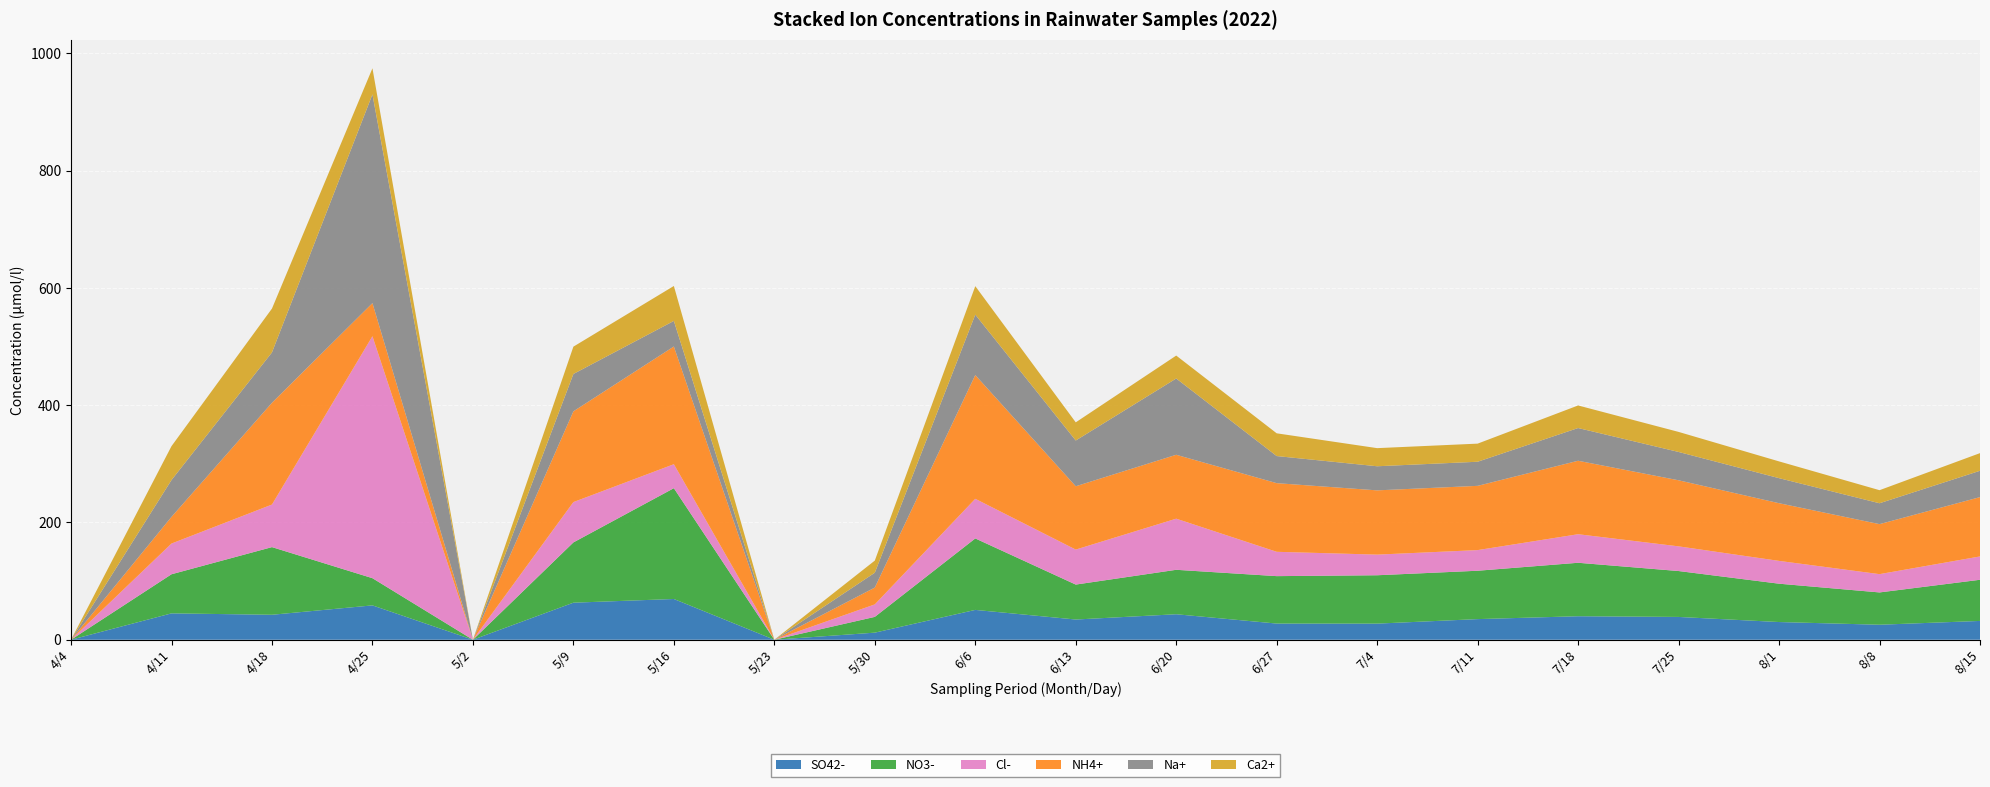

Reading left to right, transcribe all the data shown in this chart.

SO42-: 4/4=0.0	4/11=45.0	4/18=42.6	4/25=58.6	5/2=0.0	5/9=63.2	5/16=69.5	5/23=0.0	5/30=12.1	6/6=50.9	6/13=34.5	6/20=43.5	6/27=27.6	7/4=27.5	7/11=35.2	7/18=40.1	7/25=38.9	8/1=30.2	8/8=25.6	8/15=32.1
NO3-: 4/4=0.0	4/11=66.7	4/18=115.4	4/25=46.4	5/2=0.0	5/9=102.8	5/16=189.0	5/23=0.0	5/30=26.9	6/6=121.9	6/13=59.6	6/20=75.8	6/27=80.9	7/4=82.5	7/11=82.5	7/18=91.2	7/25=78.3	8/1=65.4	8/8=55.1	8/15=70.2
Cl-: 4/4=0.0	4/11=52.4	4/18=72.6	4/25=412.7	5/2=0.0	5/9=68.8	5/16=40.9	5/23=0.0	5/30=21.3	6/6=67.6	6/13=59.7	6/20=87.2	6/27=41.5	7/4=35.2	7/11=35.2	7/18=48.7	7/25=42.1	8/1=38.9	8/8=31.2	8/15=39.8
NH4+: 4/4=0.0	4/11=45.5	4/18=173.6	4/25=56.5	5/2=0.0	5/9=154.8	5/16=200.8	5/23=0.0	5/30=28.7	6/6=211.1	6/13=108.0	6/20=109.0	6/27=117.1	7/4=109.6	7/11=109.6	7/18=125.3	7/25=112.7	8/1=98.4	8/8=85.3	8/15=101.2
Na+: 4/4=0.0	4/11=62.8	4/18=85.9	4/25=356.0	5/2=0.0	5/9=63.7	5/16=43.6	5/23=0.0	5/30=25.3	6/6=103.0	6/13=78.0	6/20=130.1	6/27=46.2	7/4=41.1	7/11=41.1	7/18=55.8	7/25=48.3	8/1=42.7	8/8=35.6	8/15=44.9
Ca2+: 4/4=0.0	4/11=57.8	4/18=74.8	4/25=44.5	5/2=0.0	5/9=46.6	5/16=59.6	5/23=0.0	5/30=20.7	6/6=48.6	6/13=31.0	6/20=39.1	6/27=38.8	7/4=30.9	7/11=30.9	7/18=38.5	7/25=34.2	8/1=28.6	8/8=22.3	8/15=30.1